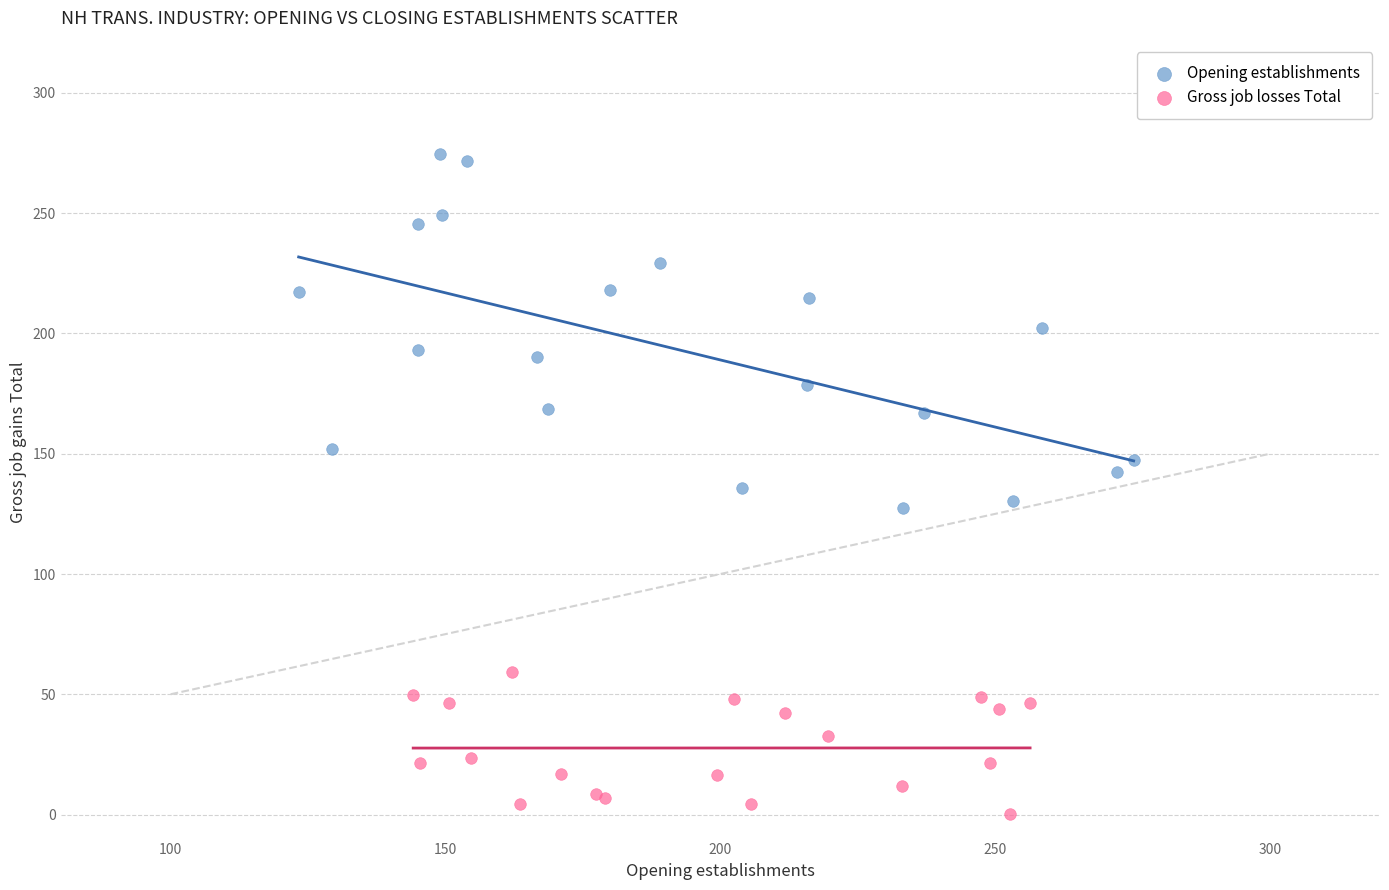

Which series reaches the maximum Y coordinate?

Opening establishments